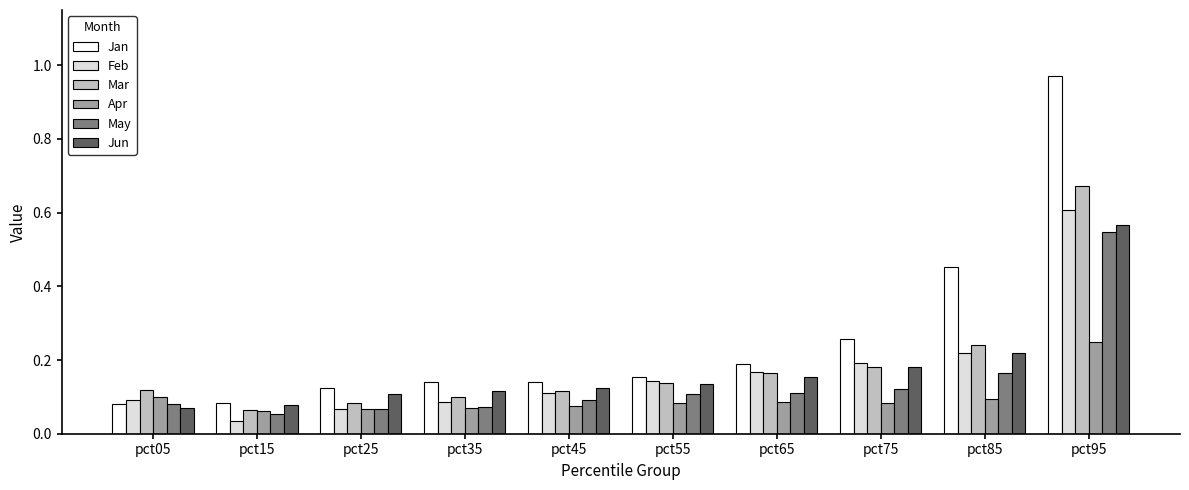

At which category is the sum across all series the highest?

pct95